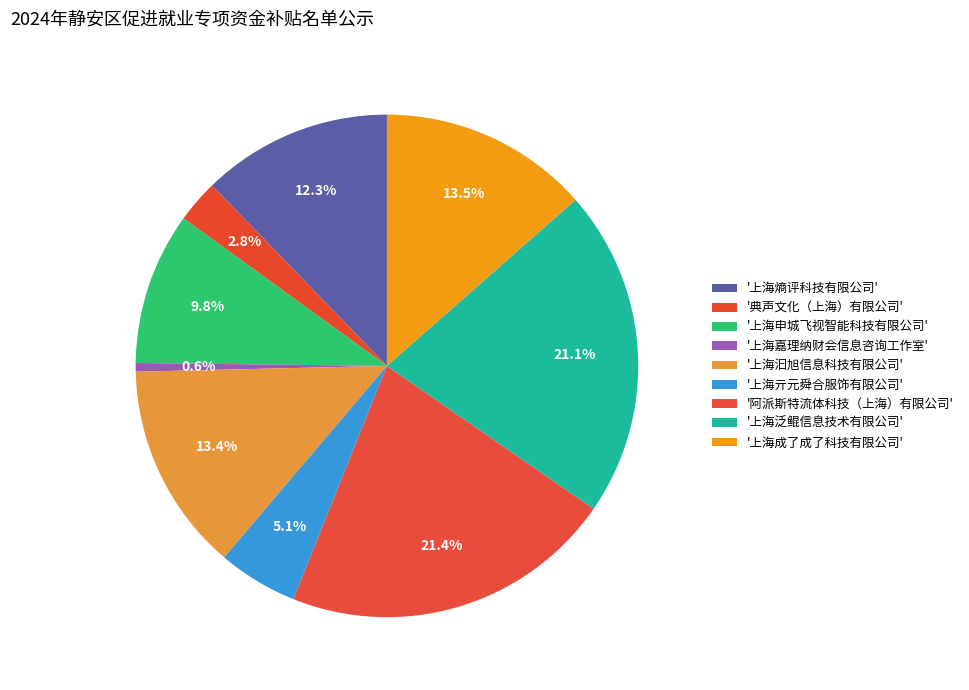

How many segments does this pie chart have?

9